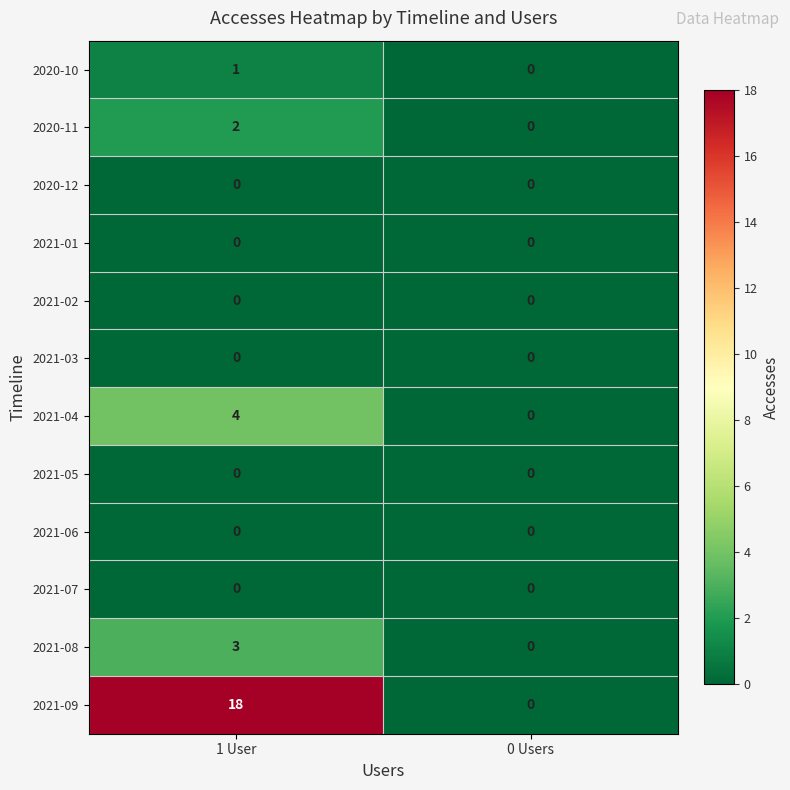

Which series changed the most between 1 User and 0 Users?

2021-09